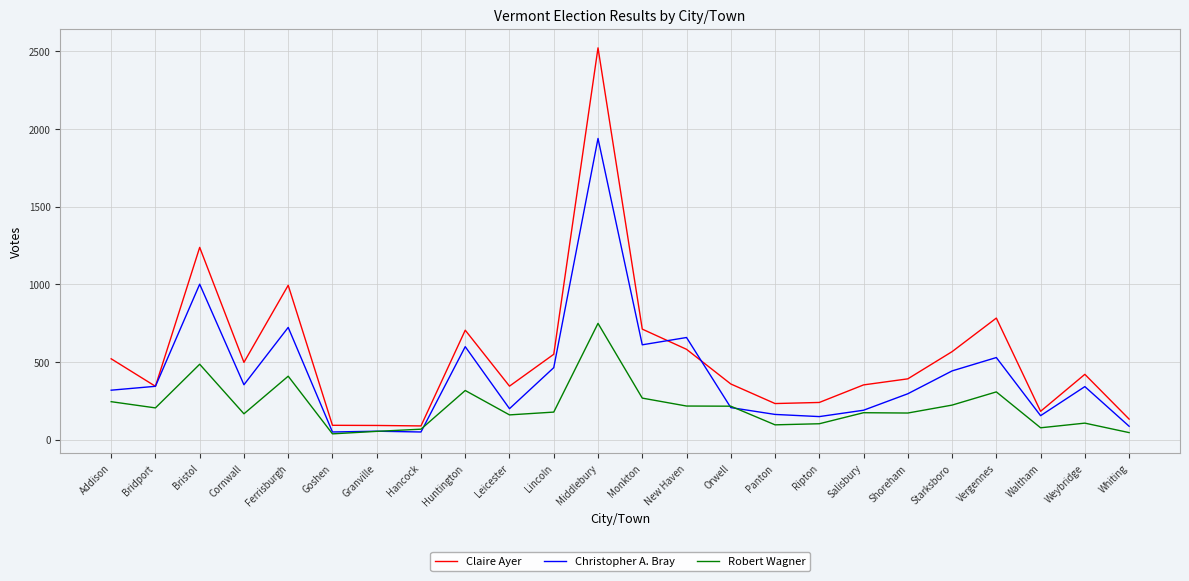

List the series in order of their overall mean, lowest first.

Robert Wagner, Christopher A. Bray, Claire Ayer